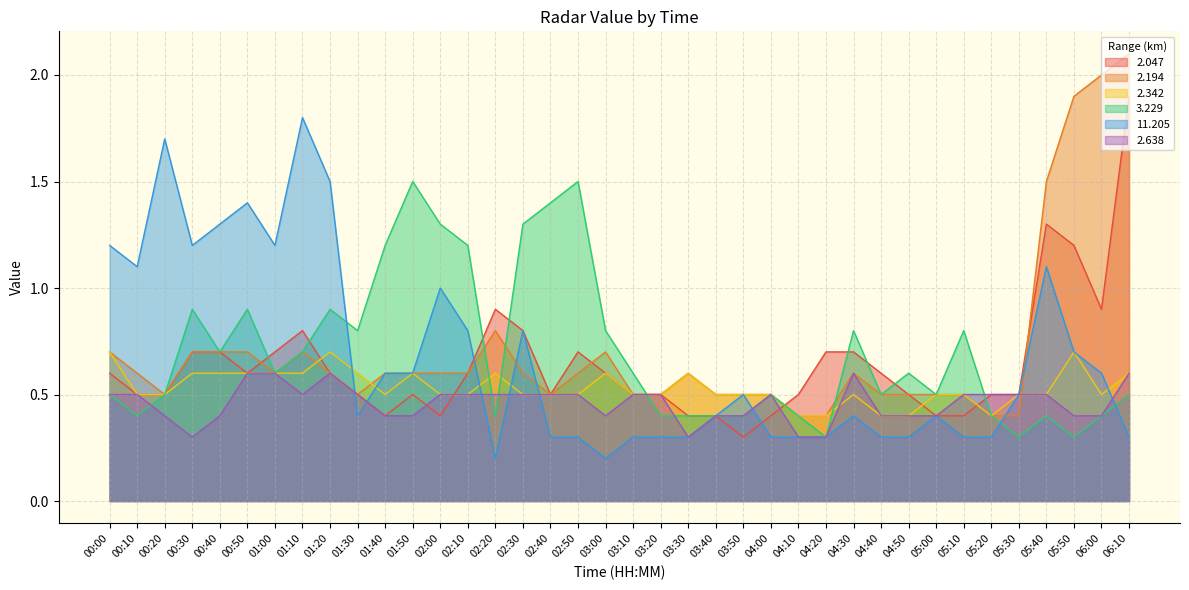

What is the difference between the highest and lowest values at 00:30?

0.9